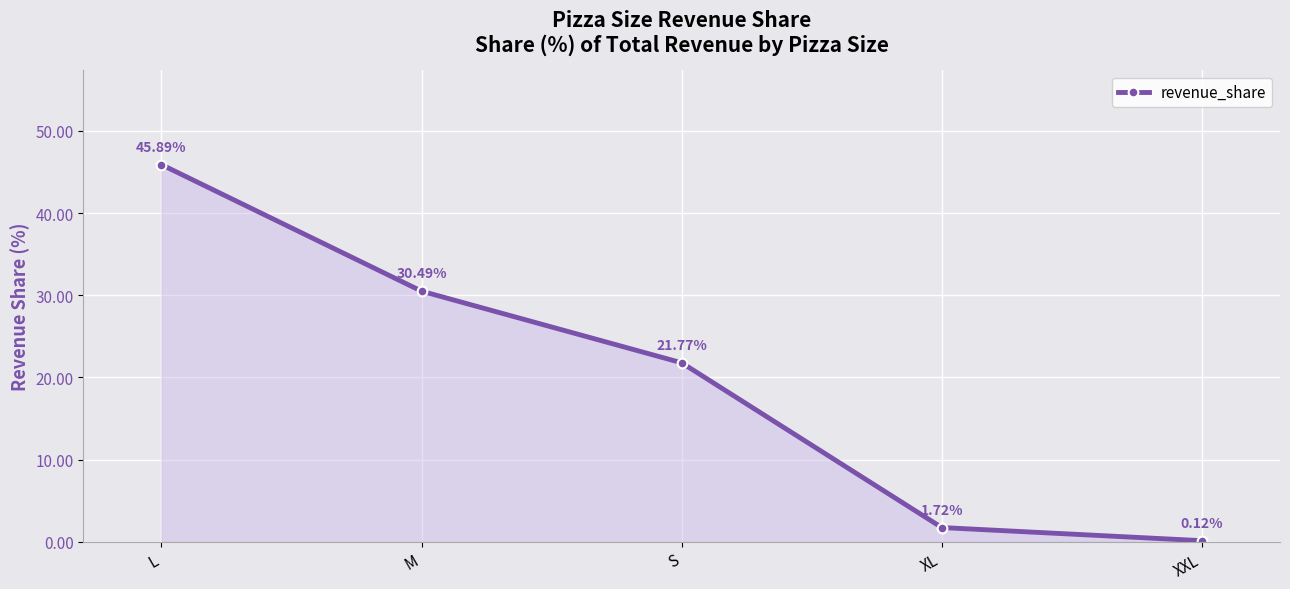

What is the change in value from M to S?

-8.7